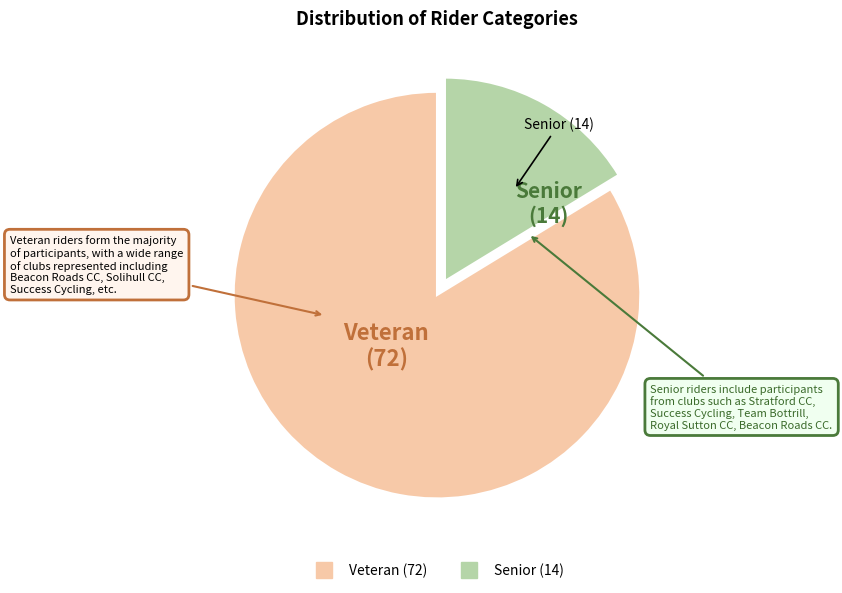

Rank the categories by value from lowest to highest.

Senior, Veteran